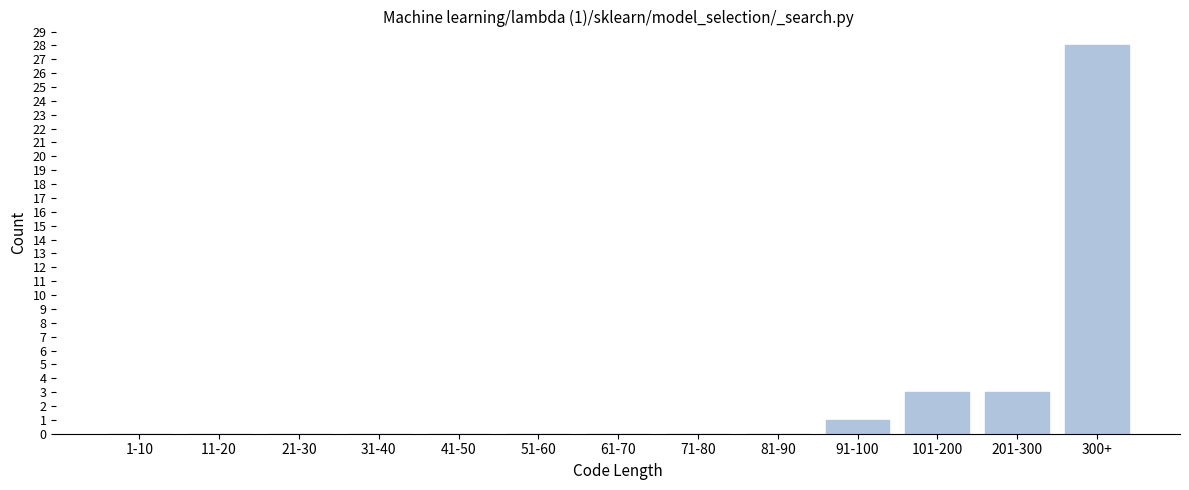

Reading left to right, what are all the values shown in this chart?

1-10=0	11-20=0	21-30=0	31-40=0	41-50=0	51-60=0	61-70=0	71-80=0	81-90=0	91-100=1	101-200=3	201-300=3	300+=28